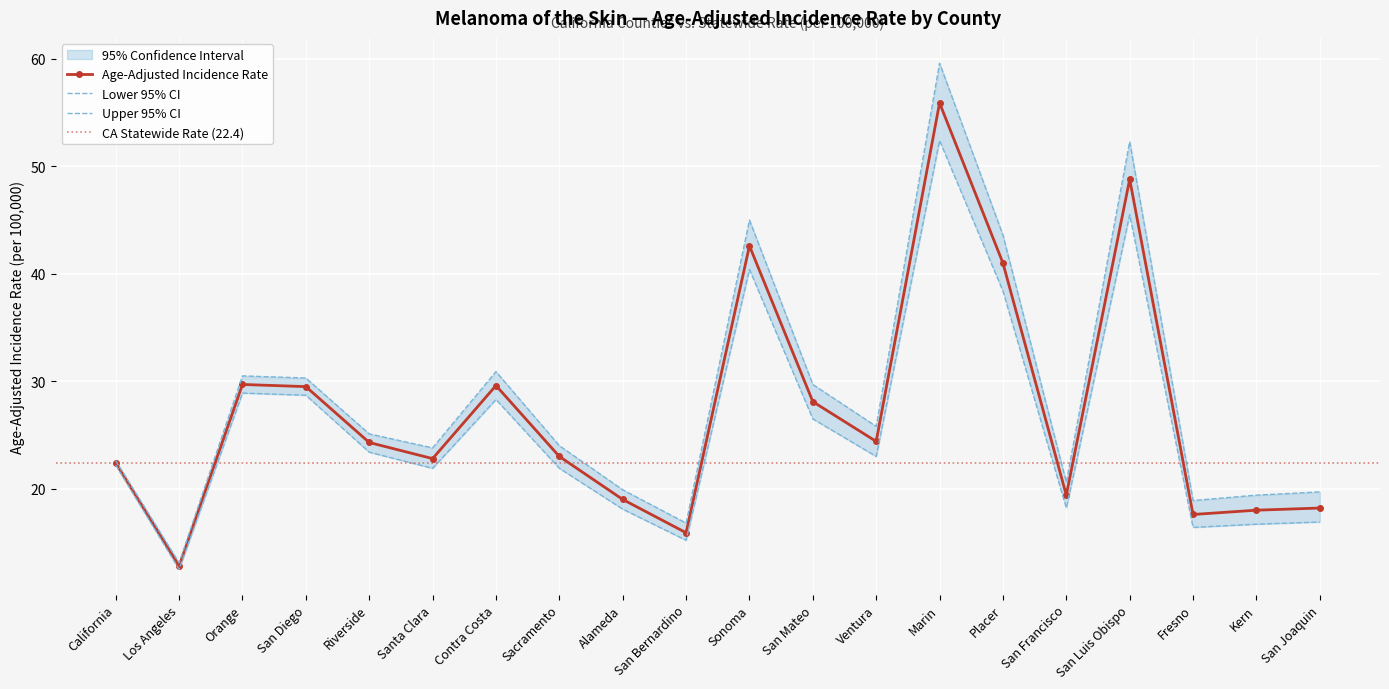

Rank the series by their maximum value, from lowest to highest.

Lower 95% CI, Age-Adjusted Rate, Upper 95% CI